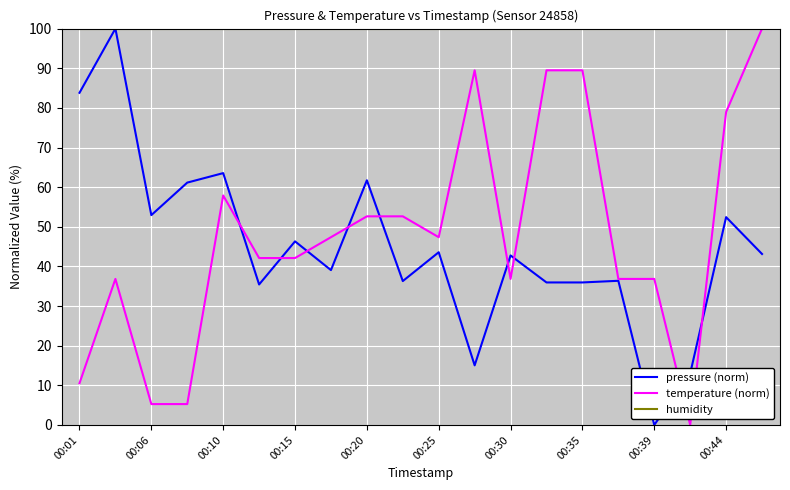

Does the chart have visible grid lines?

Yes